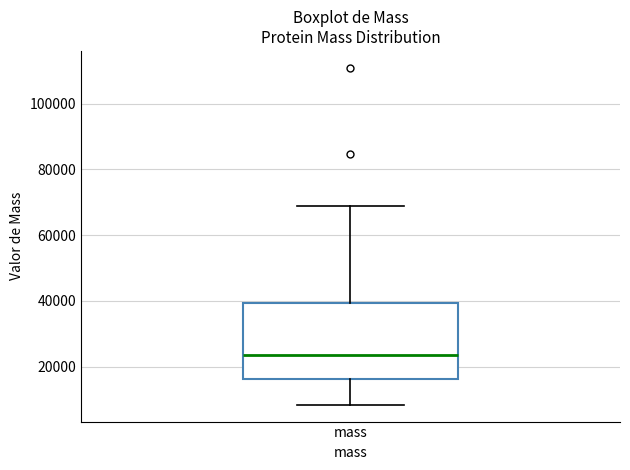

Read this box plot against the y-axis: the position of the median line, the range covered by the box, and the ends of both whiskers. The values are not printed on the chart, so give them approximately, as read against the axis.

median 24000, box 16000 to 40000, whiskers 8000 to 68000